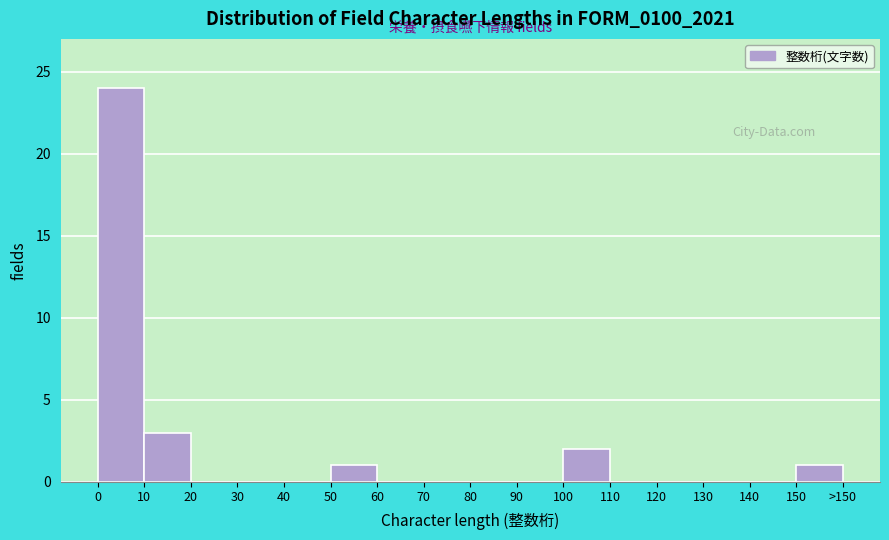

Reading right to left, transcribe all the data shown in this chart.

150=1	140=0	130=0	120=0	110=0	100=2	90=0	80=0	70=0	60=0	50=1	40=0	30=0	20=0	10=3	0=24